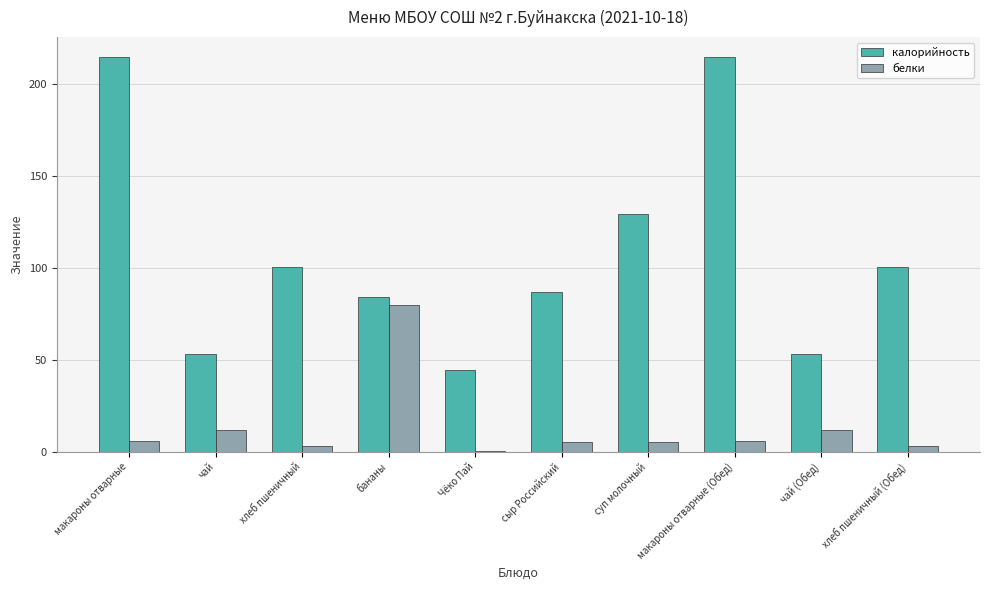

How many groups of bars are there?

10